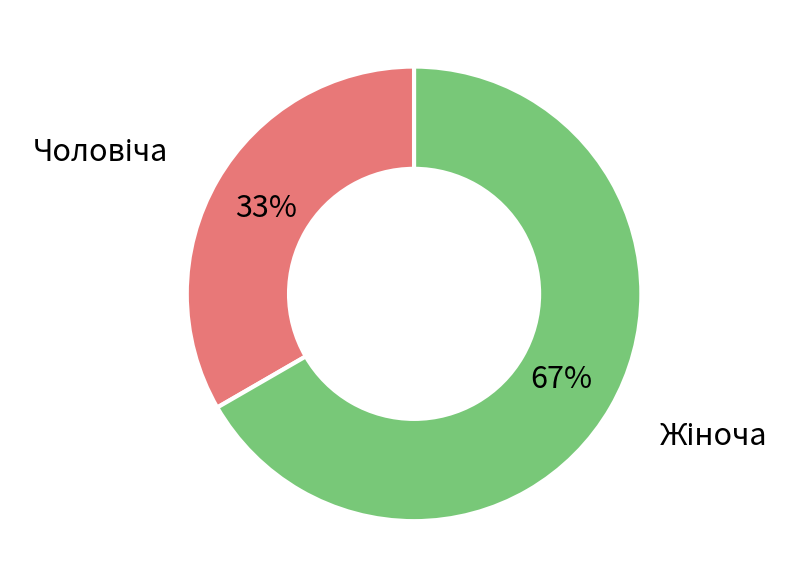

Is there any slice that represents more than half of the pie?

Yes